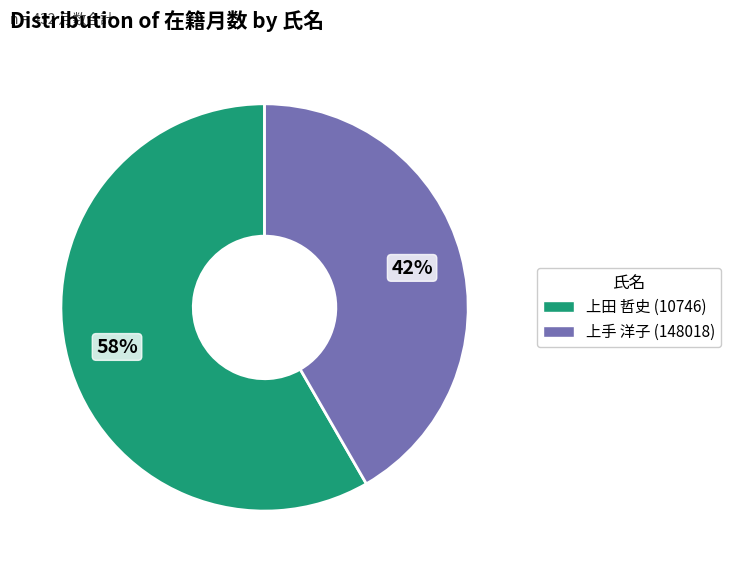

To the nearest percent, what portion does 上田 哲史 (10746) represent?

58%